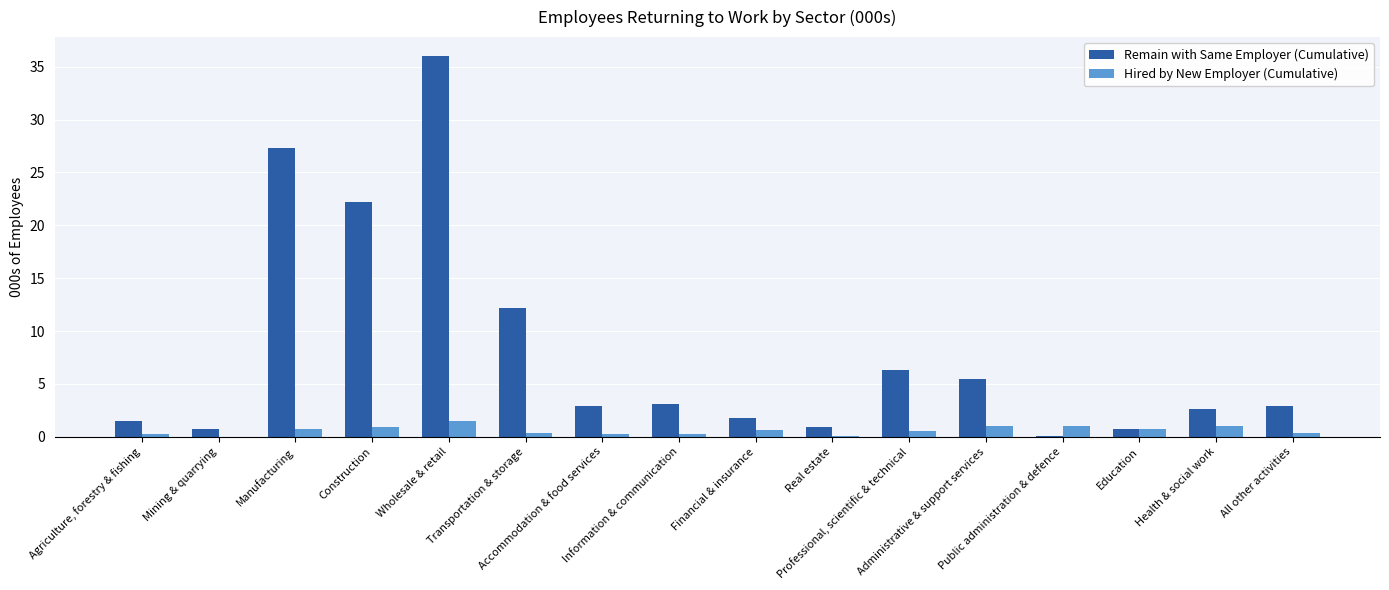

True or false: Hired by New Employer (Cumulative) has a value of 0.7 at Education.

True